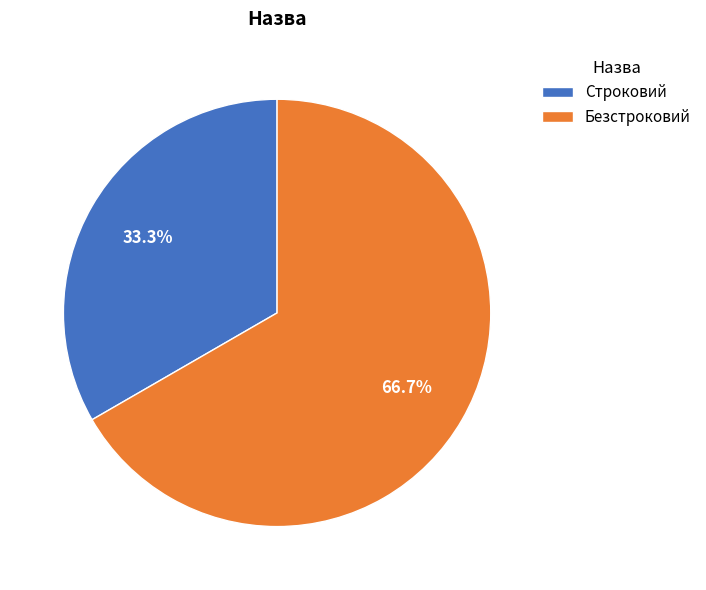

How many segments does this pie chart have?

2